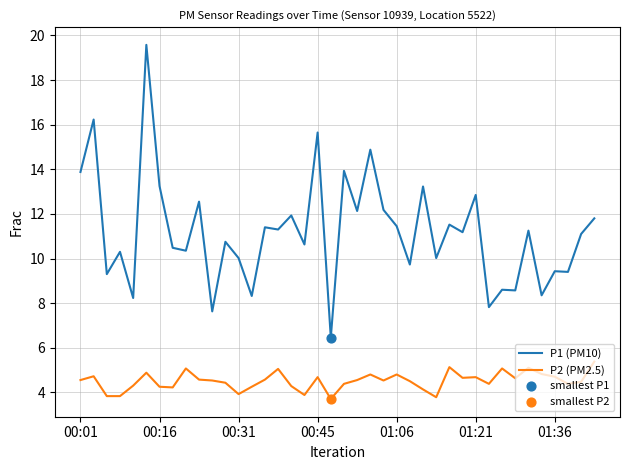

Which series has the largest range (max minus min)?

P1 (PM10)